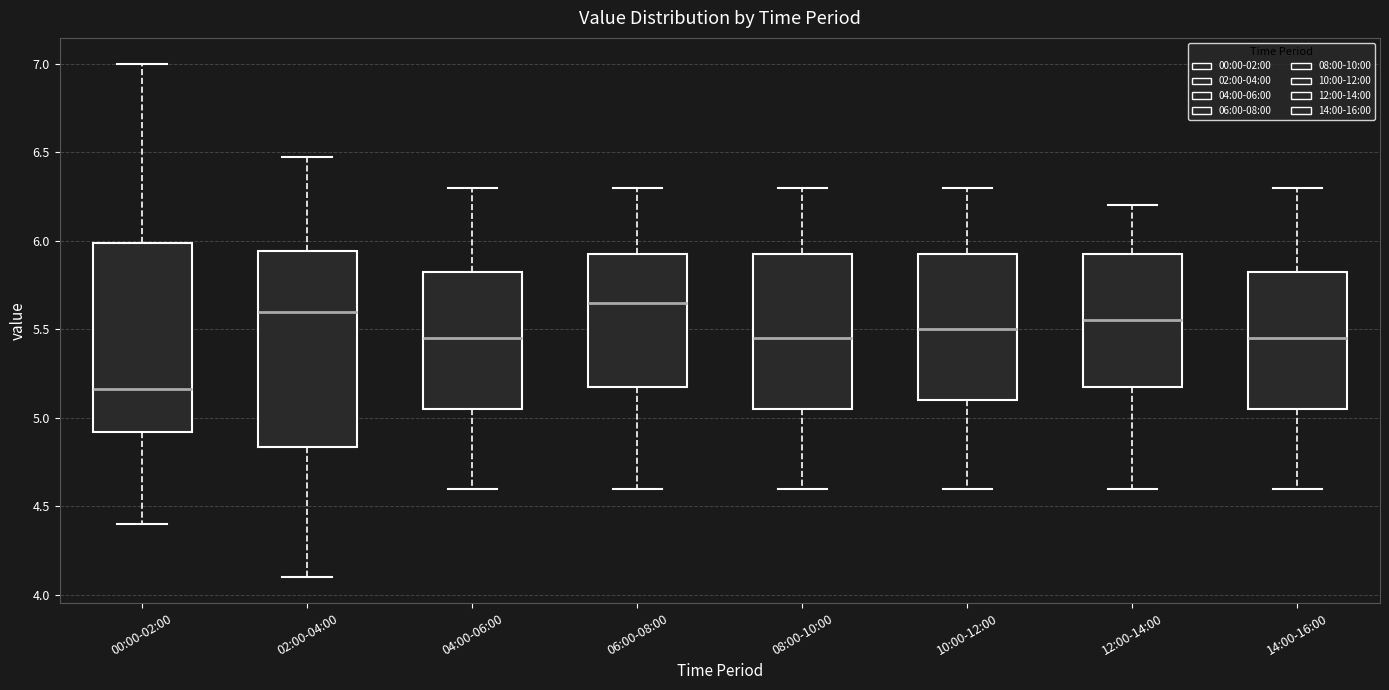

Where does the median line of the box for 06:00-08:00 sit on the y-axis? The values are not printed on the chart, so give them approximately, as read against the axis.

5.65